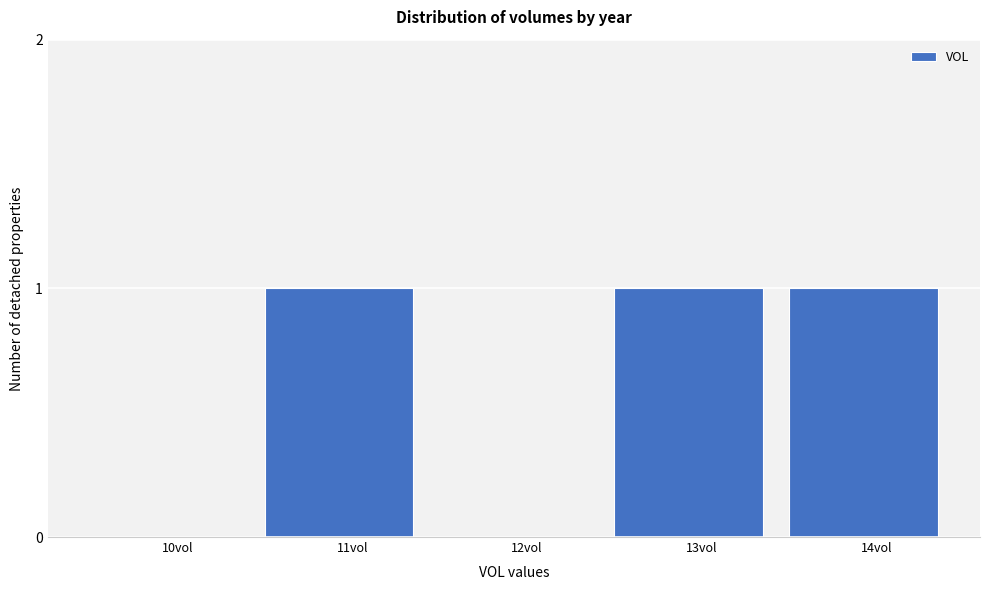

Reading left to right, transcribe all the data shown in this chart.

10vol=0	11vol=1	12vol=0	13vol=1	14vol=1